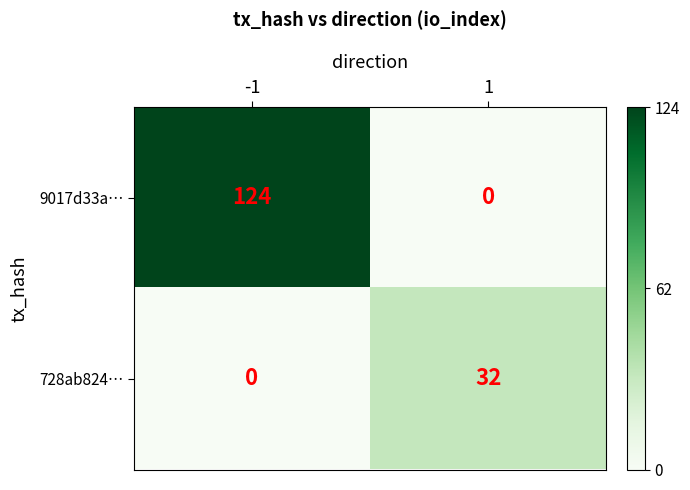

Rank the series at 1 from lowest to highest value.

9017d33a…, 728ab824…